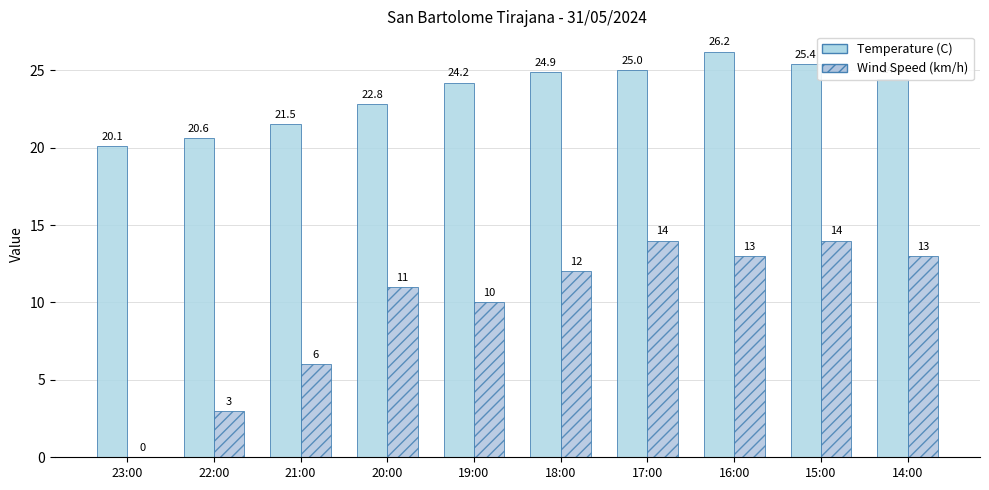

How many data points in Temperature (C) are above 24?

6